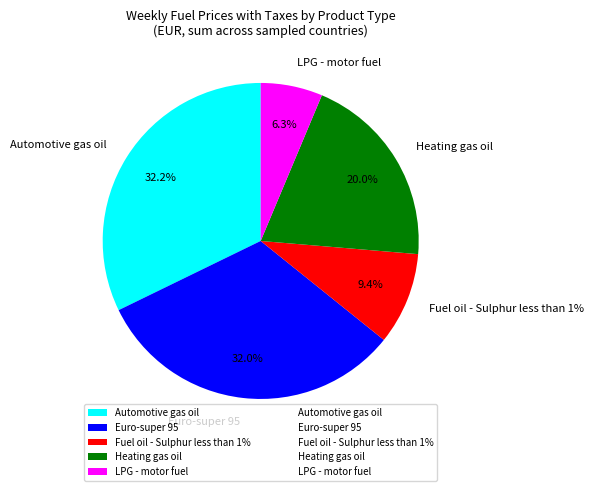

Rank the series at Automotive gas oil from lowest to highest value.

LPG - motor fuel, Fuel oil - Sulphur less than 1%, Heating gas oil, Euro-super 95, Automotive gas oil